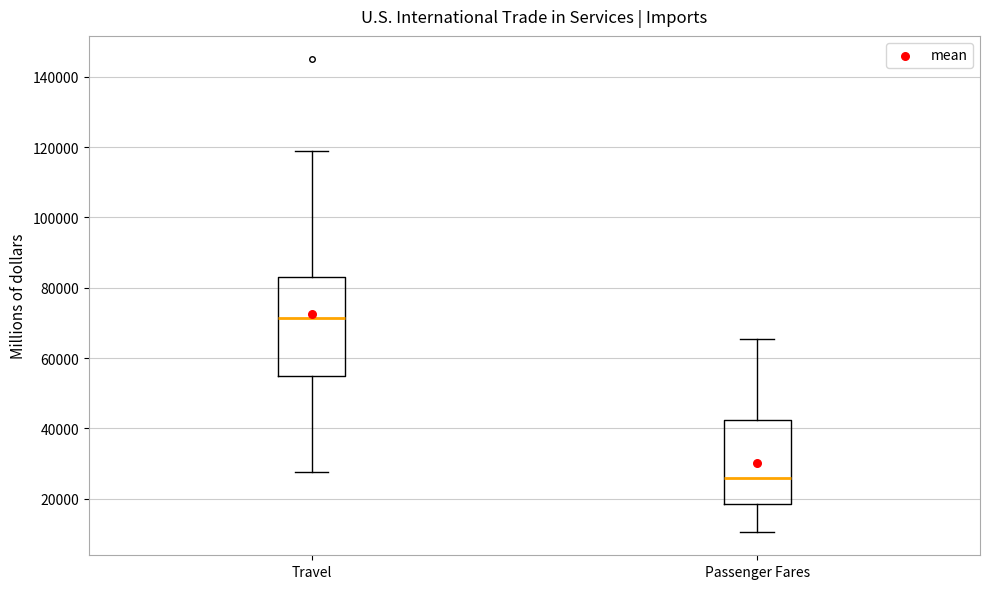

Reading left to right, transcribe this box plot: for each box, give where its median line is, the range the box spans, and where its two whiskers end, as read against the y-axis. The values are not printed on the chart, so give them approximately, as read against the axis.

Travel: median 72000, box 54000 to 82000, whiskers 28000 to 118000
Passenger Fares: median 26000, box 18000 to 42000, whiskers 10000 to 66000